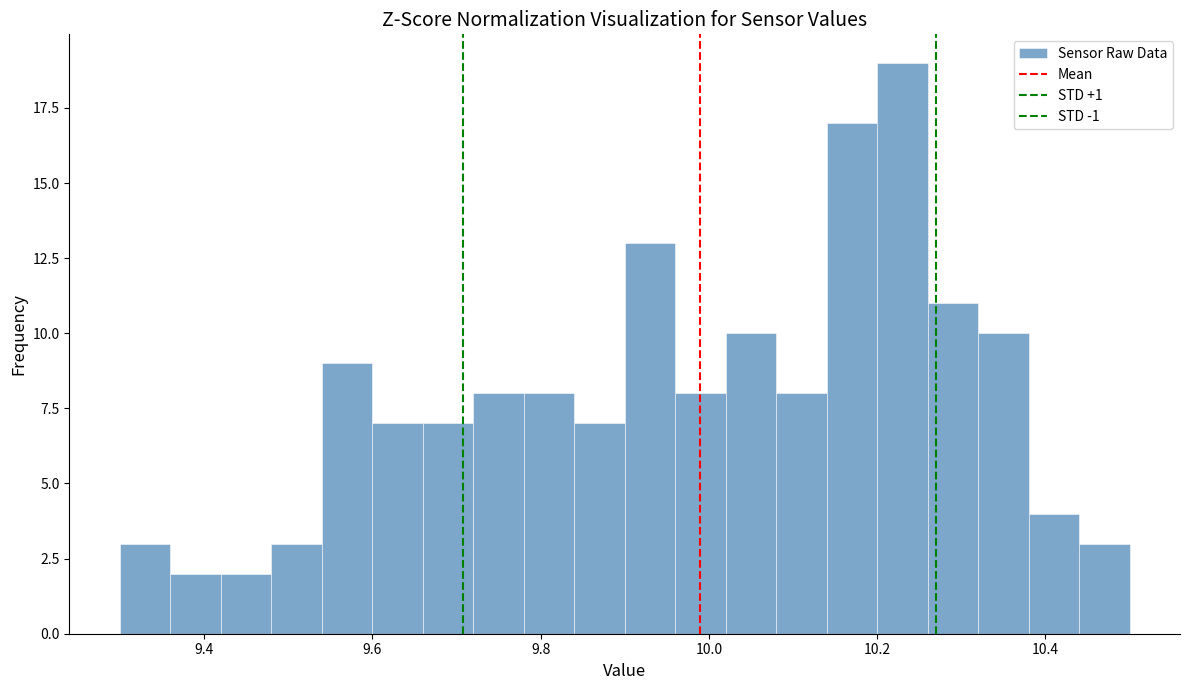

Around what value on the x-axis is the tallest bar? Give the approximate position of its centre, as read against the axis.

10.24